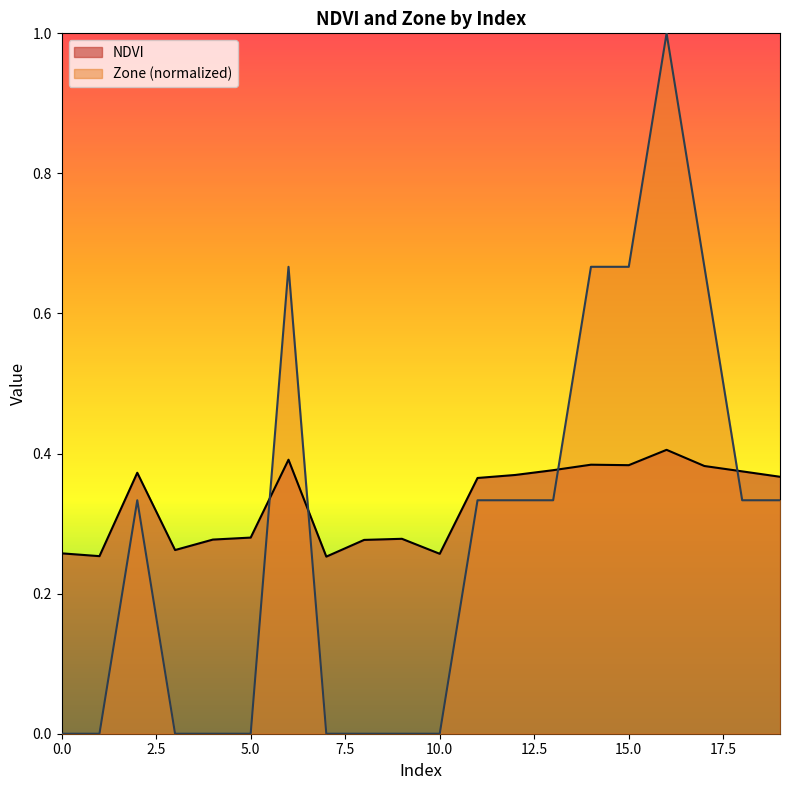

True or false: Zone has more than 1 points higher than both neighbors.

True